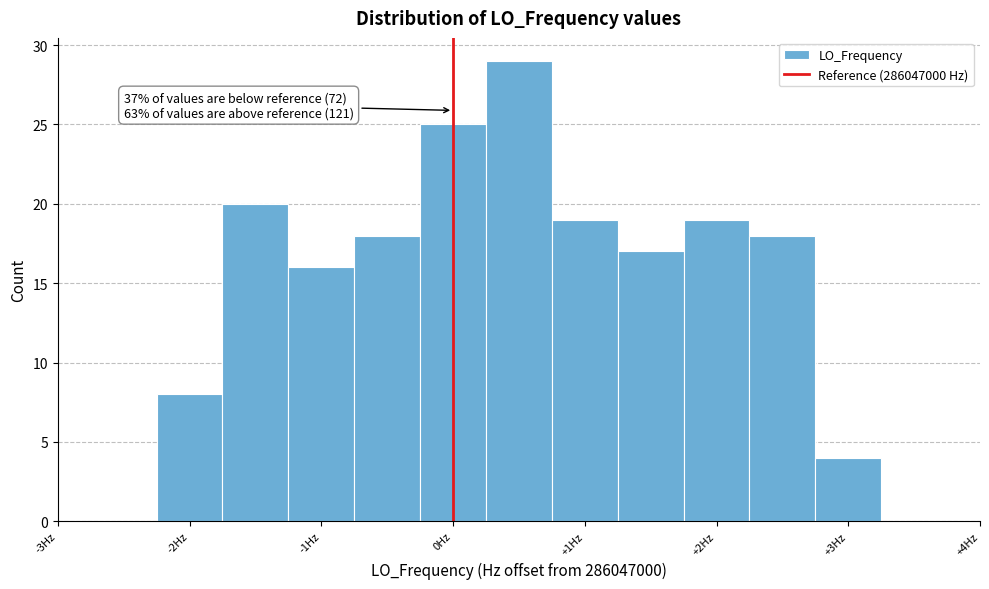

Over which range of the x-axis is the bar tallest?

0.25 to 0.75